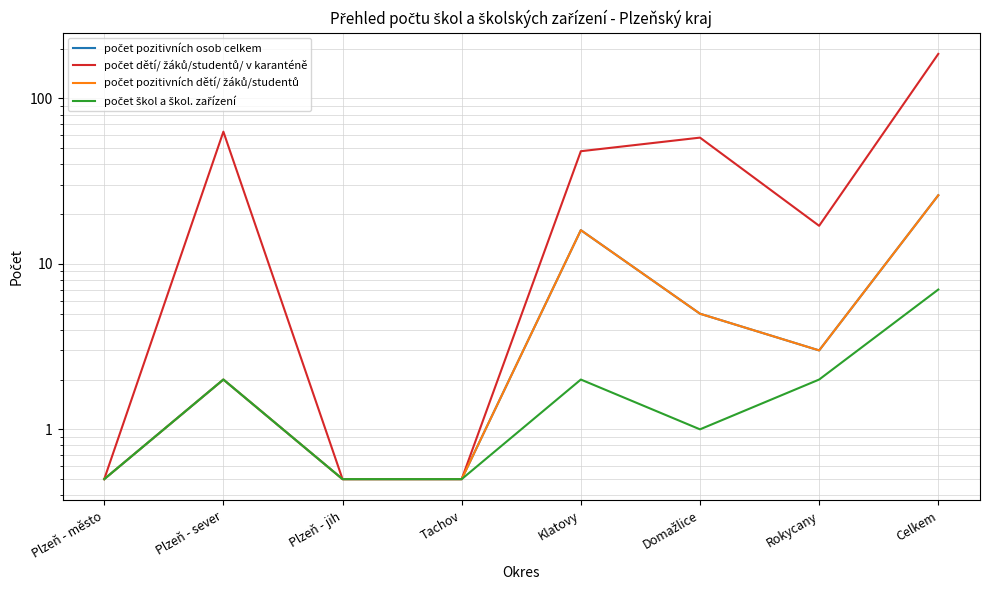

Reading right to left, list all the values displayed in this chart.

počet pozitivních osob celkem: Celkem=26.0	Rokycany=3.0	Domažlice=5.0	Klatovy=16.0	Tachov=0.5	Plzeň - jih=0.5	Plzeň - sever=2.0	Plzeň - město=0.5
počet dětí/ žáků/studentů/ v karanténě: Celkem=186.0	Rokycany=17.0	Domažlice=58.0	Klatovy=48.0	Tachov=0.5	Plzeň - jih=0.5	Plzeň - sever=63.0	Plzeň - město=0.5
počet pozitivních dětí/ žáků/studentů: Celkem=26.0	Rokycany=3.0	Domažlice=5.0	Klatovy=16.0	Tachov=0.5	Plzeň - jih=0.5	Plzeň - sever=2.0	Plzeň - město=0.5
počet škol a škol. zařízení: Celkem=7.0	Rokycany=2.0	Domažlice=1.0	Klatovy=2.0	Tachov=0.5	Plzeň - jih=0.5	Plzeň - sever=2.0	Plzeň - město=0.5